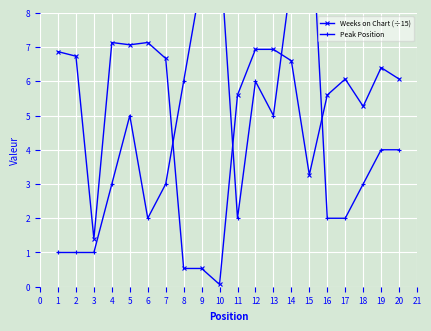

What is the greatest value displayed?

12.0